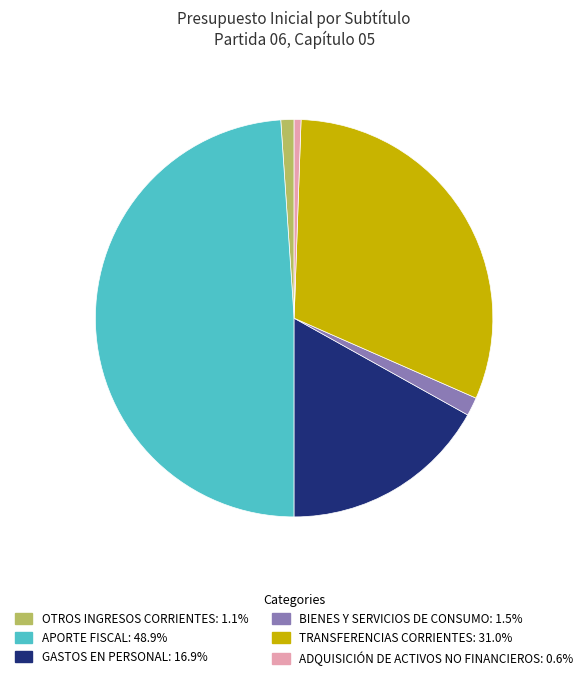

Does GASTOS EN PERSONAL represent more than half of the total?

No